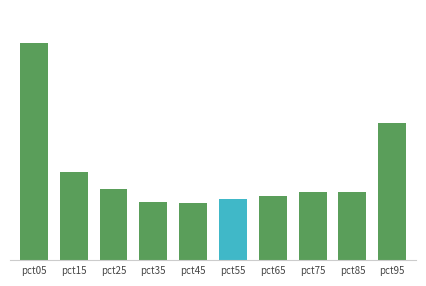

What is the minimum value shown in the chart?

0.5